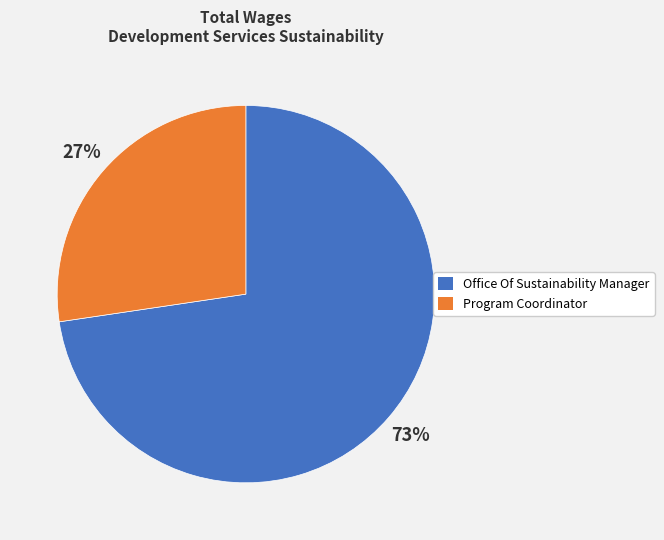

To the nearest percent, what portion does Program Coordinator represent?

27%